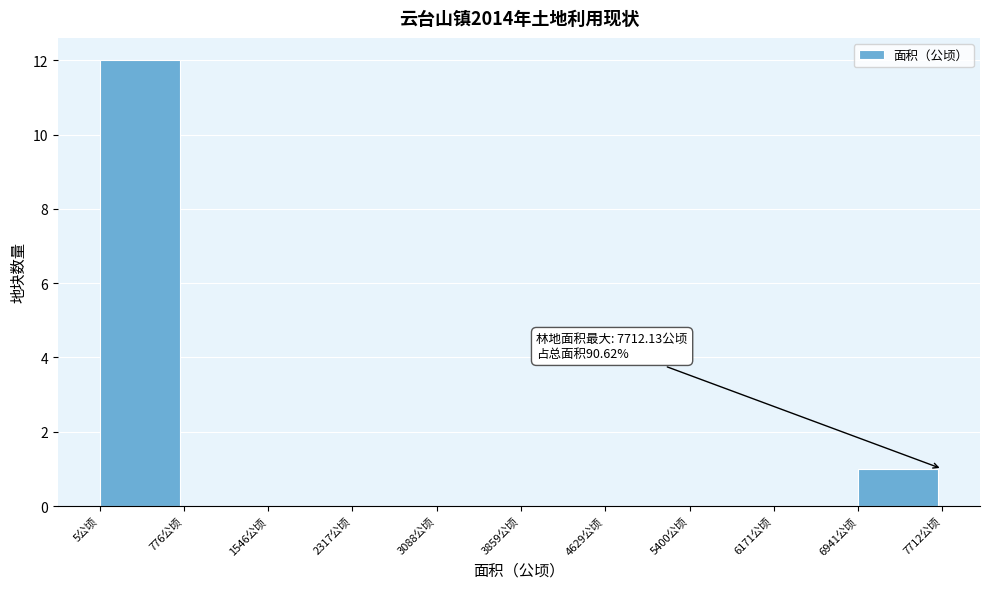

Over which range of the x-axis is the bar tallest?

0 to 800